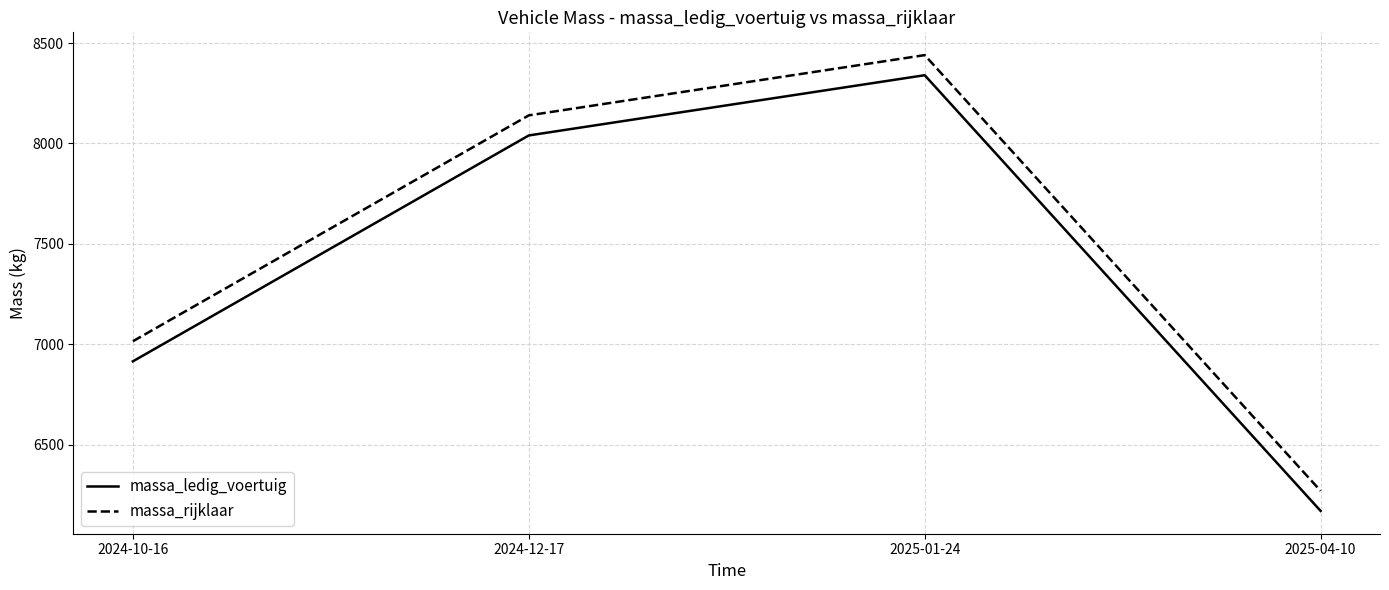

True or false: massa_ledig_voertuig and massa_rijklaar cross at least once.

False